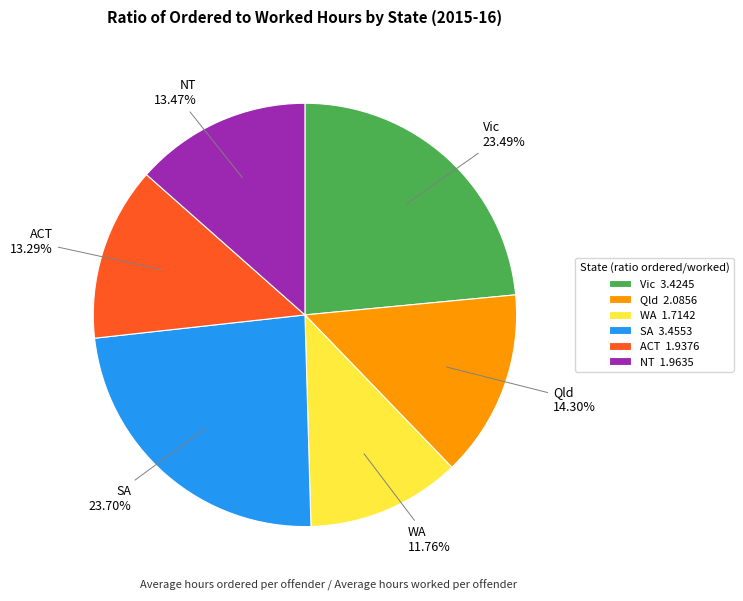

The NT slice represents 13% of the pie. True or false?

True